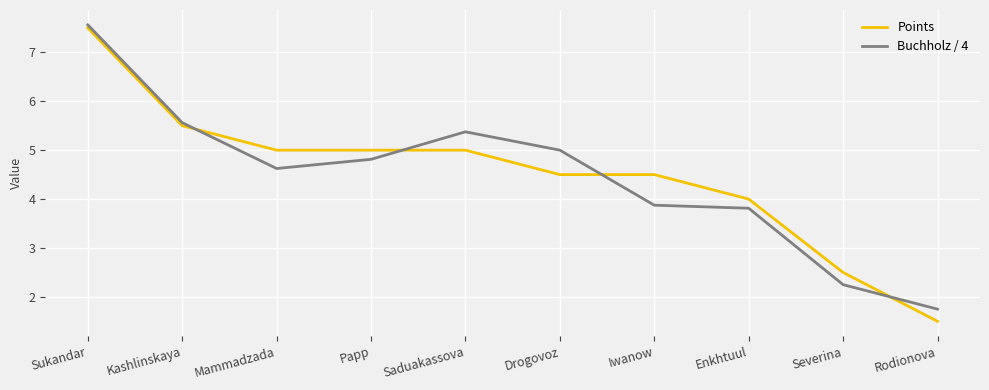

True or false: Points has a value of 2.6 at Enkhtuul.

False